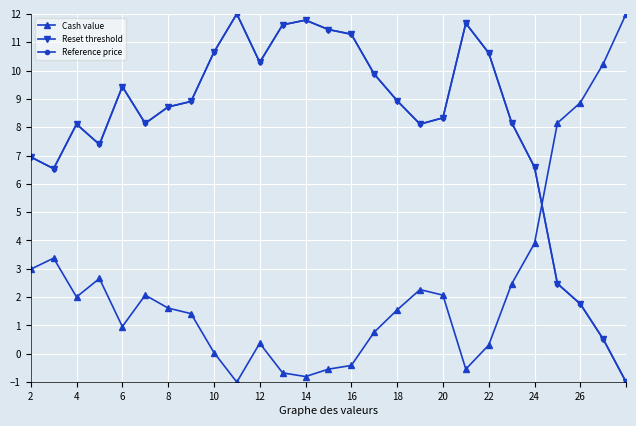

At how many categories does at least one series exceed 10?

11